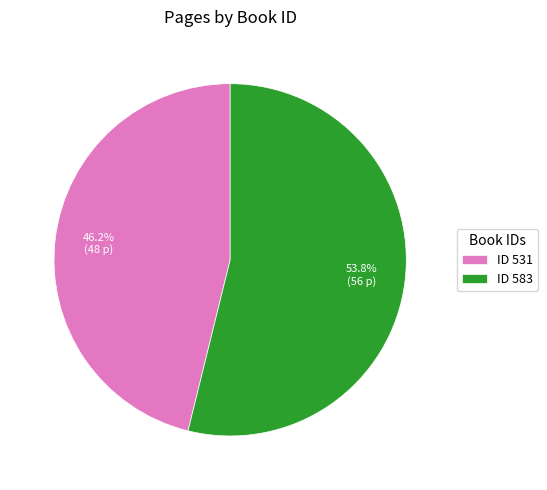

Is ID 583 the majority of the pie?

Yes